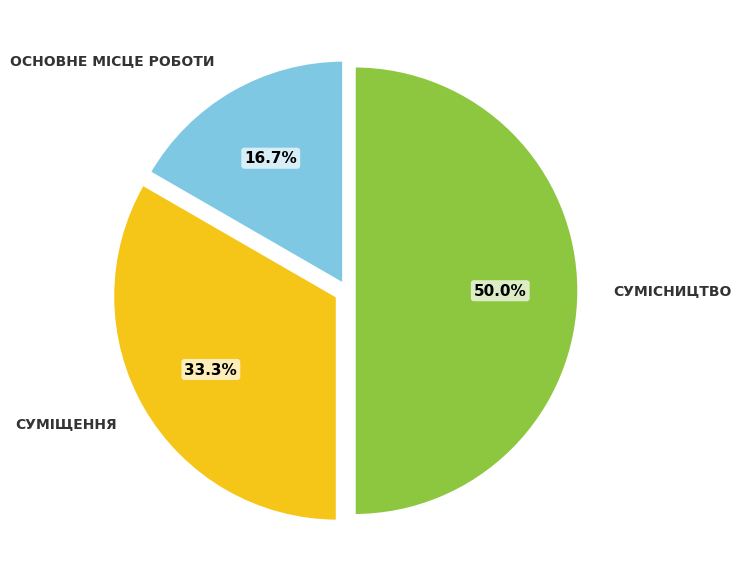

How many slices are in this pie chart?

3